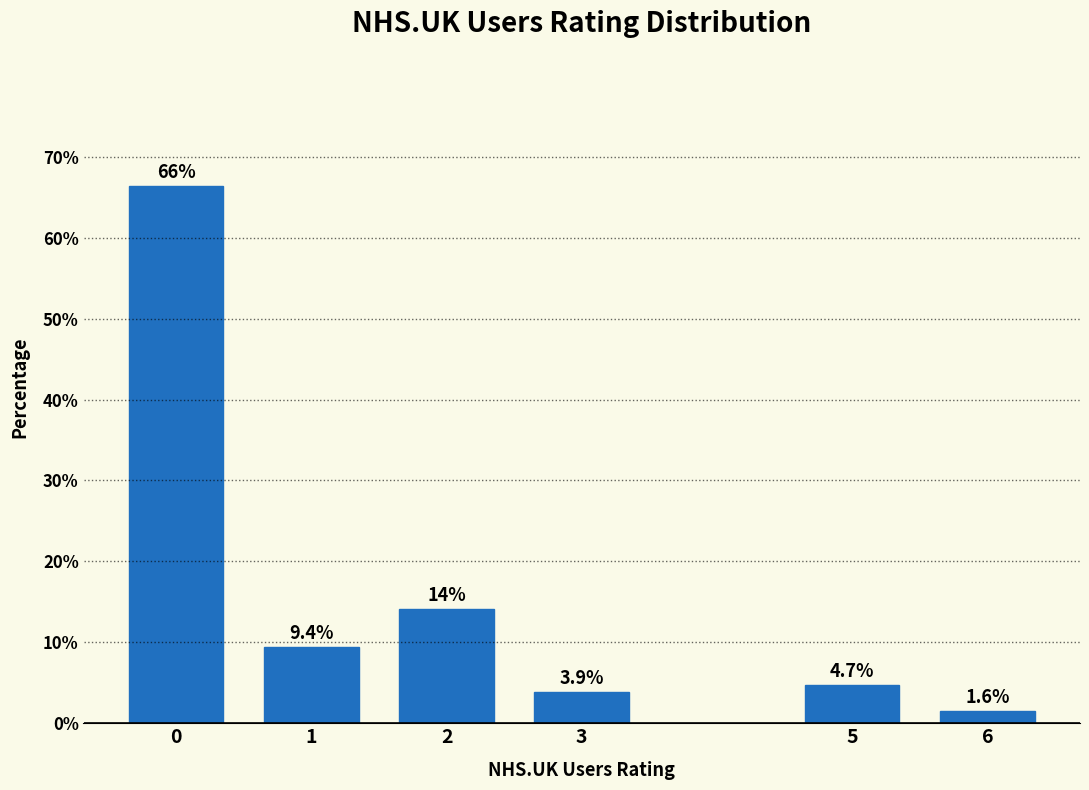

Reading right to left, list all the values displayed in this chart.

6=1.6	5=4.7	3=3.9	2=14.1	1=9.4	0=66.4